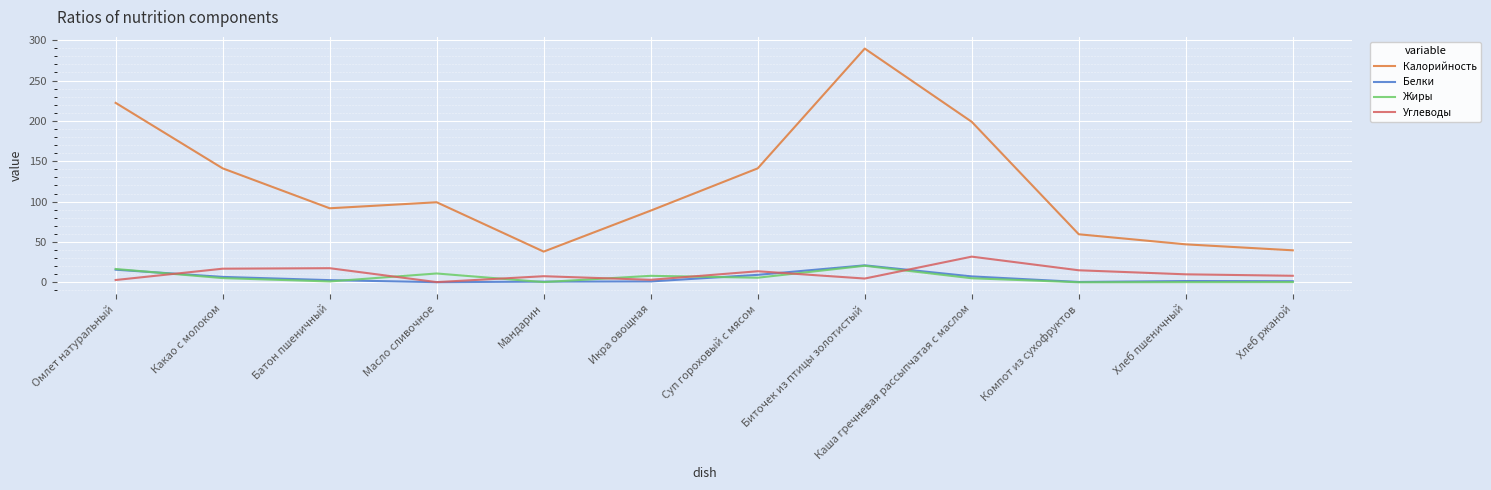

What are all the series names shown in the legend?

Калорийность, Белки, Жиры, Углеводы